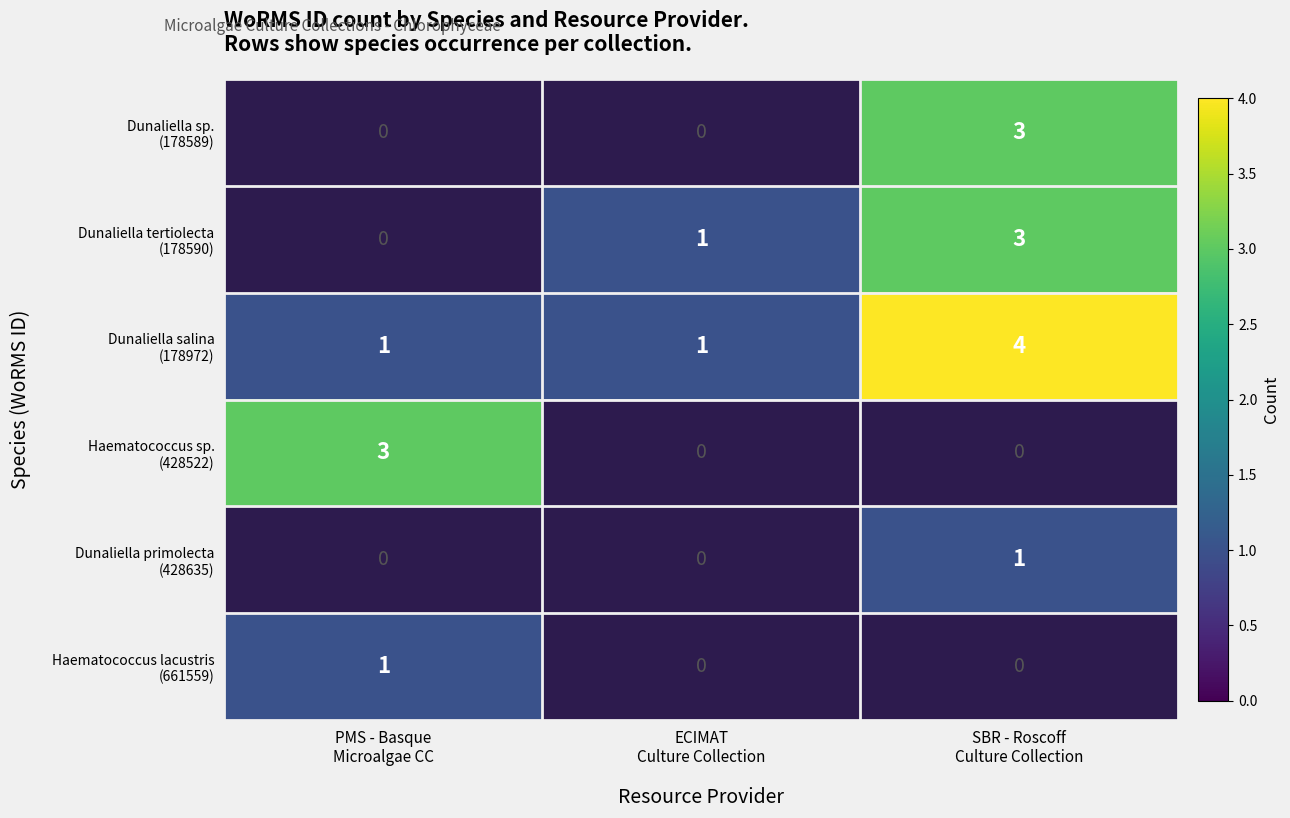

Is the value of Dunaliella primolecta (428635) at SBR - Roscoff Culture Collection greater than the value of Haematococcus sp. (428522) at ECIMAT Culture Collection?

No